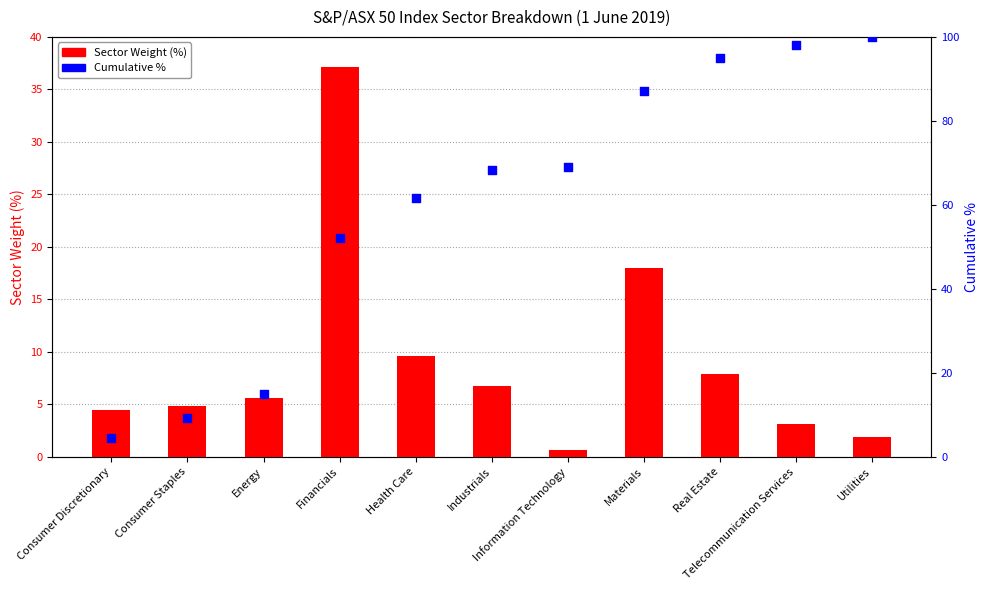

At how many categories does at least one series exceed 56?

7